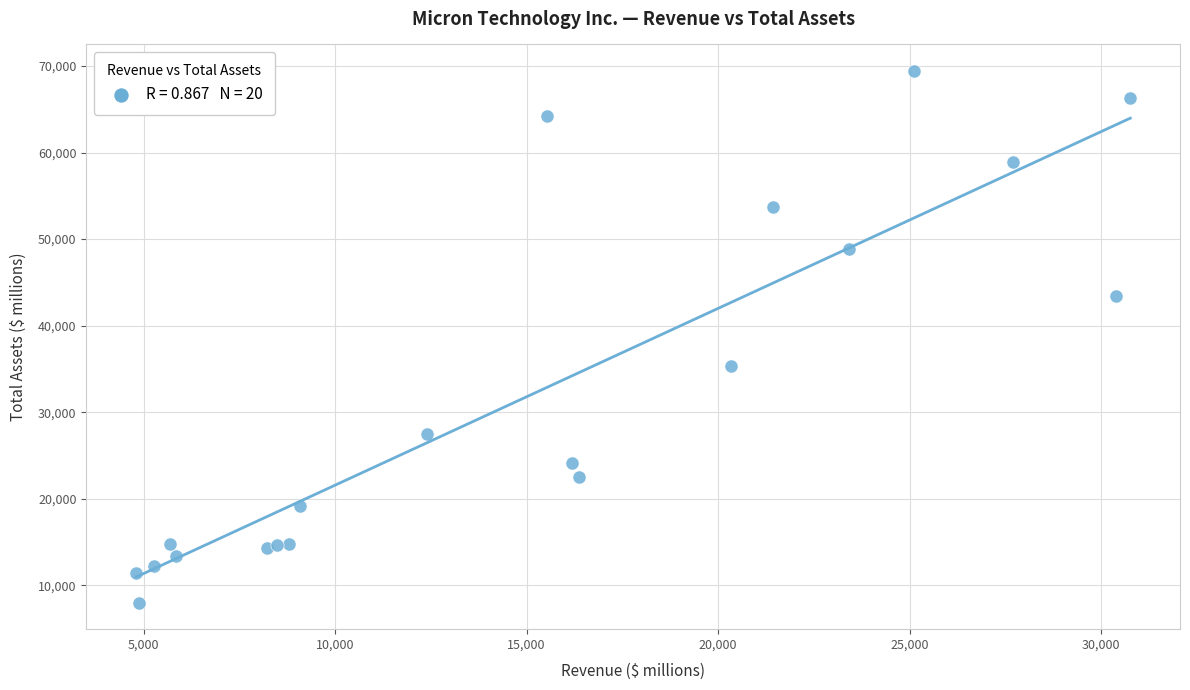

What Y value in the scatter plot is closest to 38711?

35336